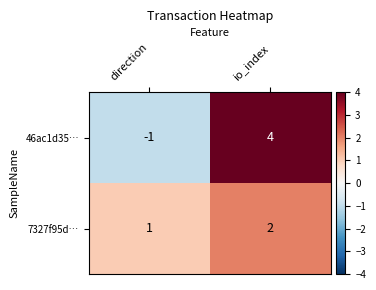

What is the difference between the highest and lowest values at io_index?

2